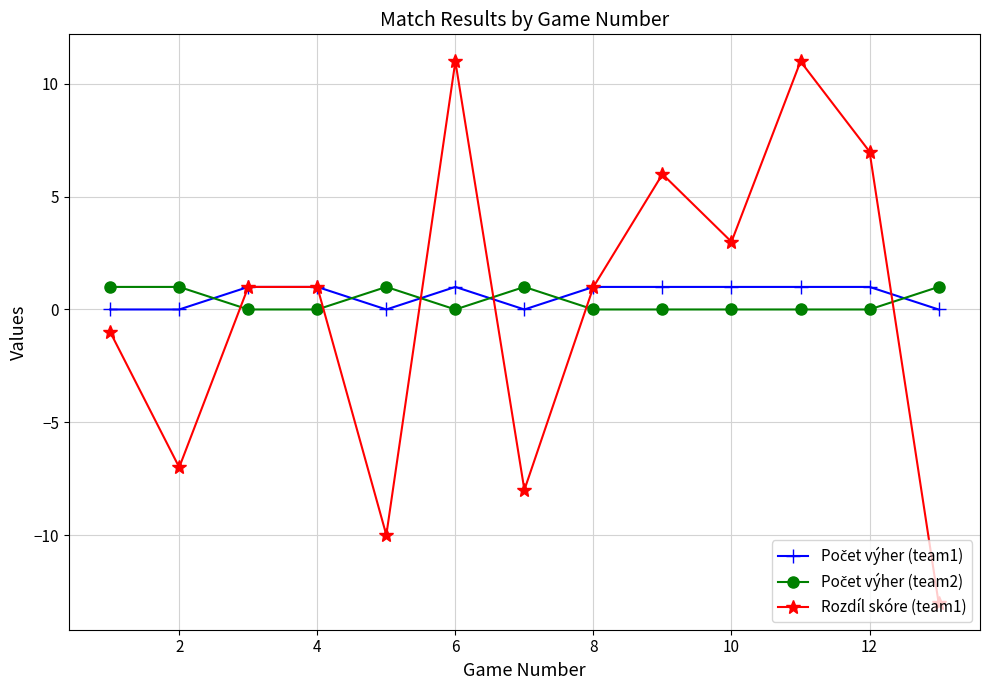

Which series has the largest range (max minus min)?

Rozdíl skóre (team1)